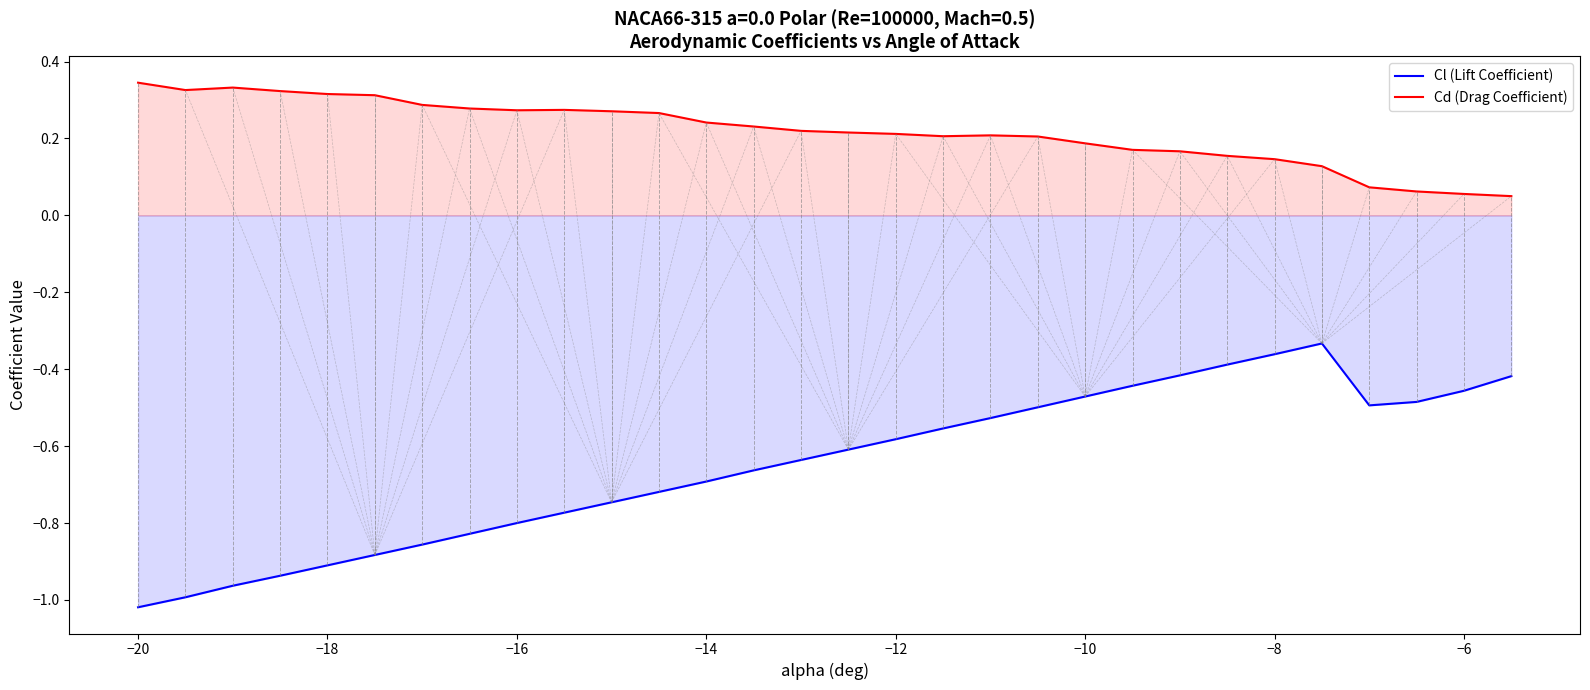

At −20, list the series in order from largest to smallest.

Cd (Drag Coefficient), Cl (Lift Coefficient)